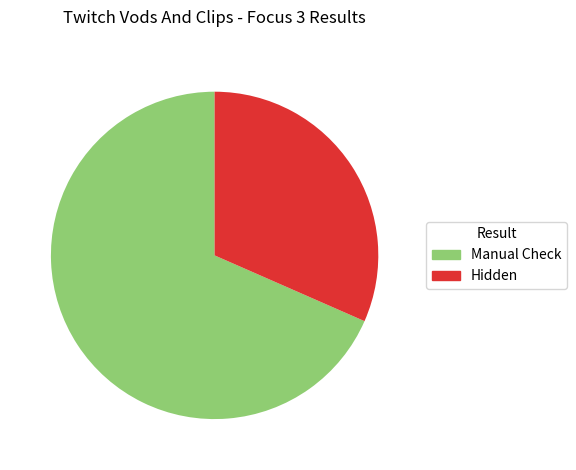

How many segments does this pie chart have?

2